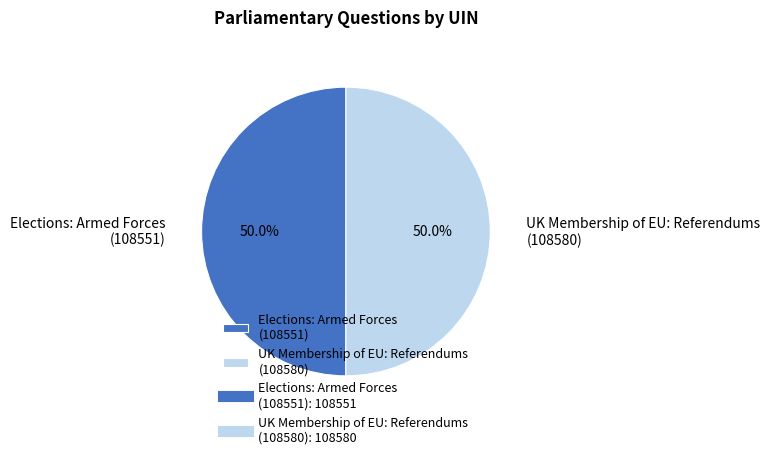

What is the ratio of the value at UK Membership of EU: Referendums (108580) to the value at Elections: Armed Forces (108551)?

1.0